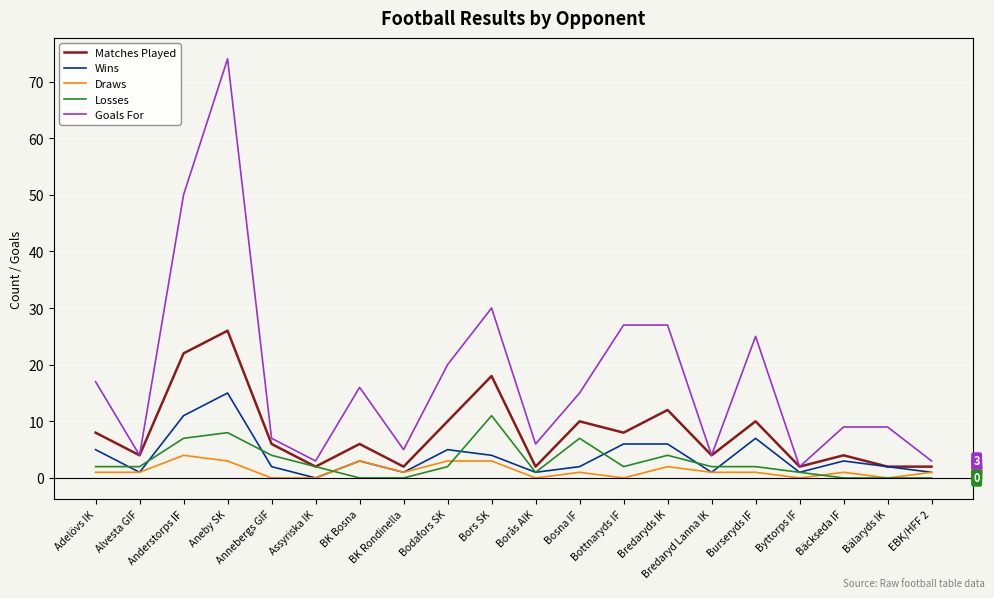

True or false: Goals For and Draws cross at least once.

False